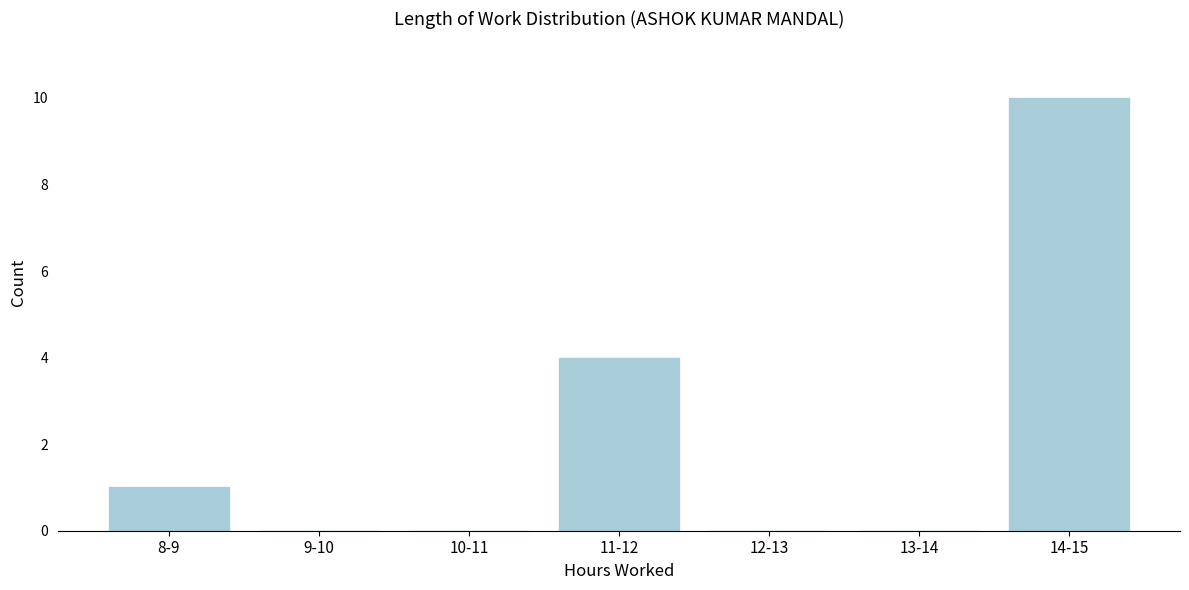

Reading left to right, what are all the values shown in this chart?

8-9=1	9-10=0	10-11=0	11-12=4	12-13=0	13-14=0	14-15=10